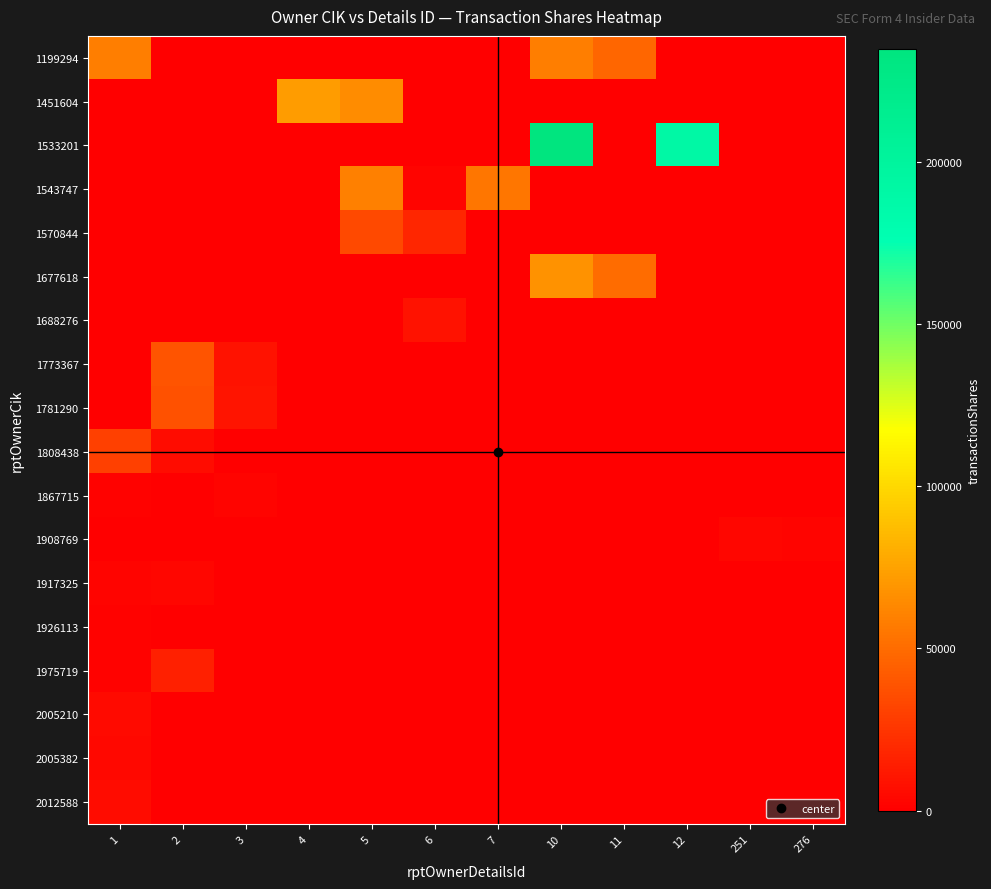

Which series has the largest range (max minus min)?

row_2